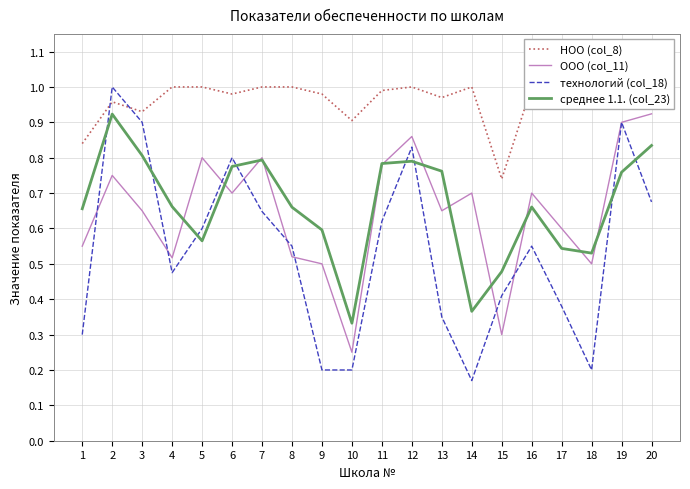

Is it true that технологий (col_18) equals 0.3 at 4?

False